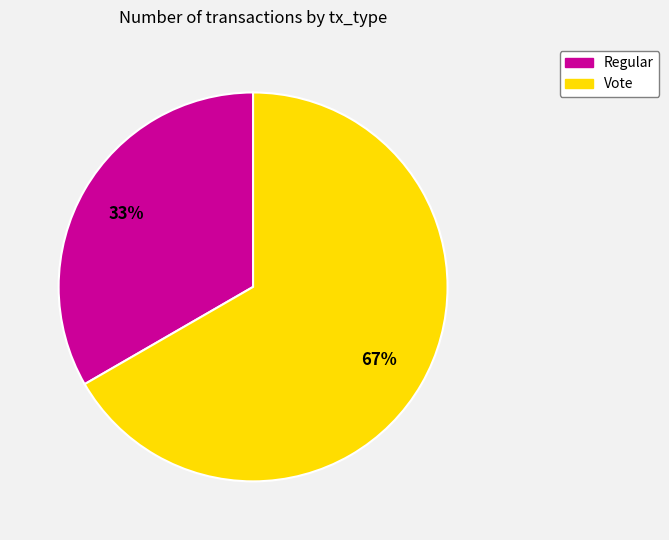

Which category has the smallest portion of the pie?

Regular